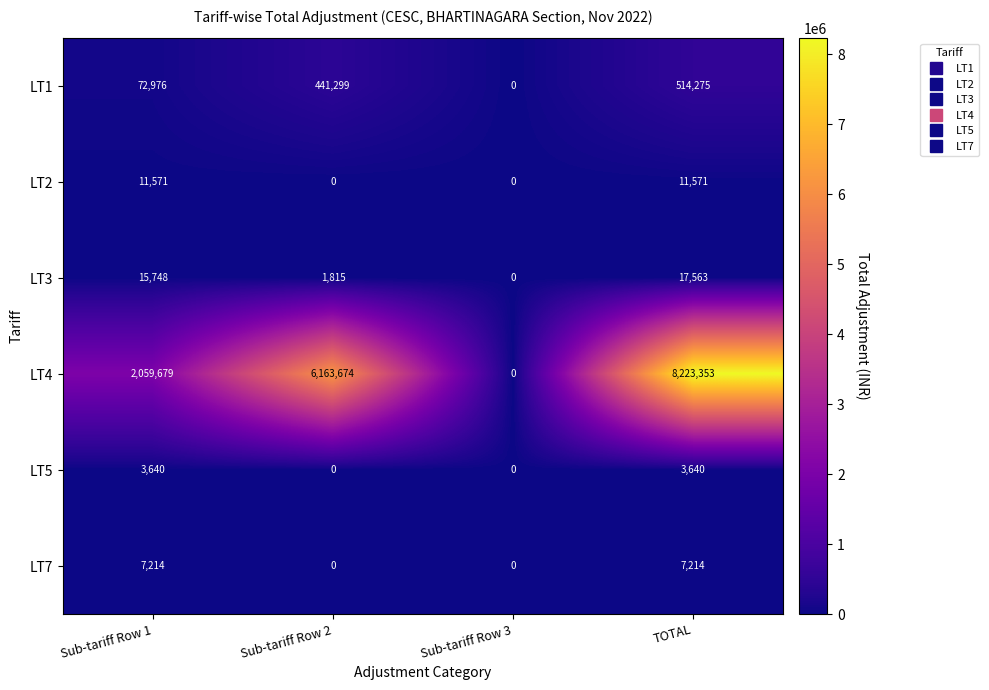

Reading left to right, extract all data points from this chart.

LT1: 72976	441299	0	514275
LT2: 11571	0	0	11571
LT3: 15748	1815	0	17563
LT4: 2059679	6163674	0	8223353
LT5: 3640	0	0	3640
LT7: 7214	0	0	7214